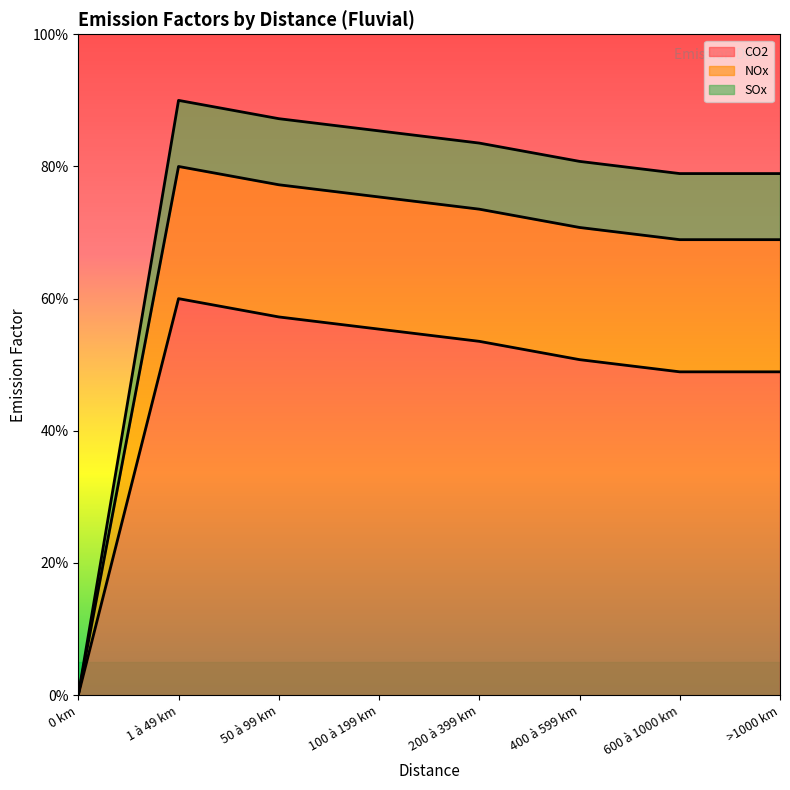

True or false: CO2 and SOx cross at least once.

False